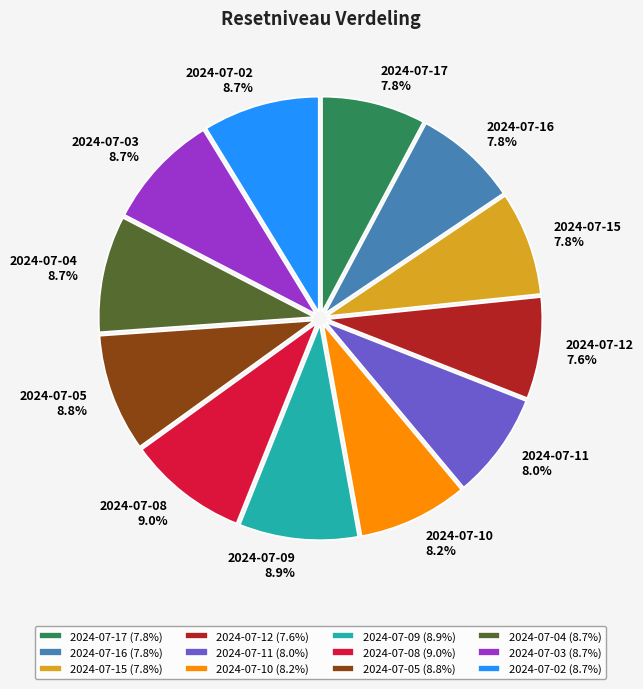

Combined, do 2024-07-10 and 2024-07-02 account for over 50%?

No